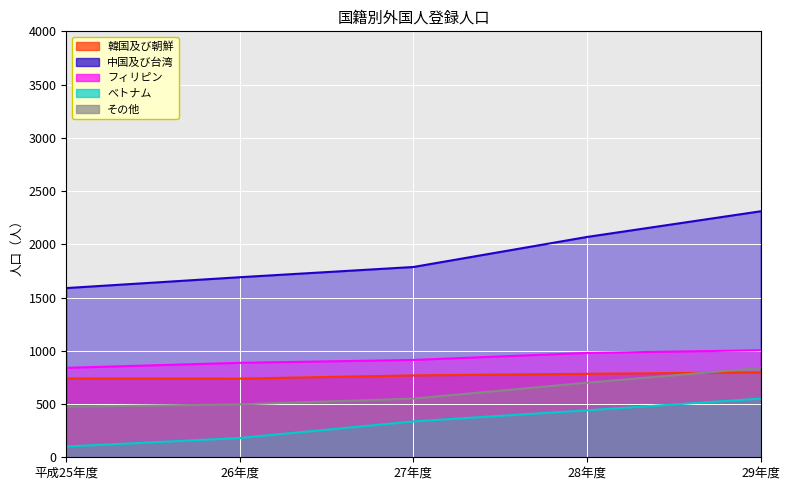

Reading left to right, extract all data points from this chart.

韓国及び朝鮮: 741	739	769	784	797
中国及び台湾: 1589	1691	1787	2069	2310
フィリピン: 840	887	914	980	1005
べトナム: 101	181	337	441	551
その他: 475	497	551	700	839